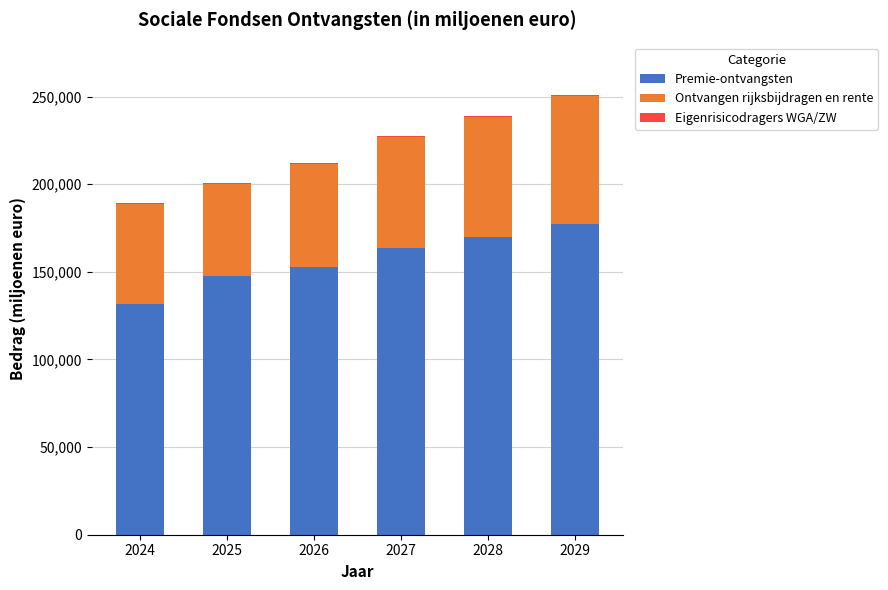

Is it true that Premie-ontvangsten equals 228936.6 at 2024?

False